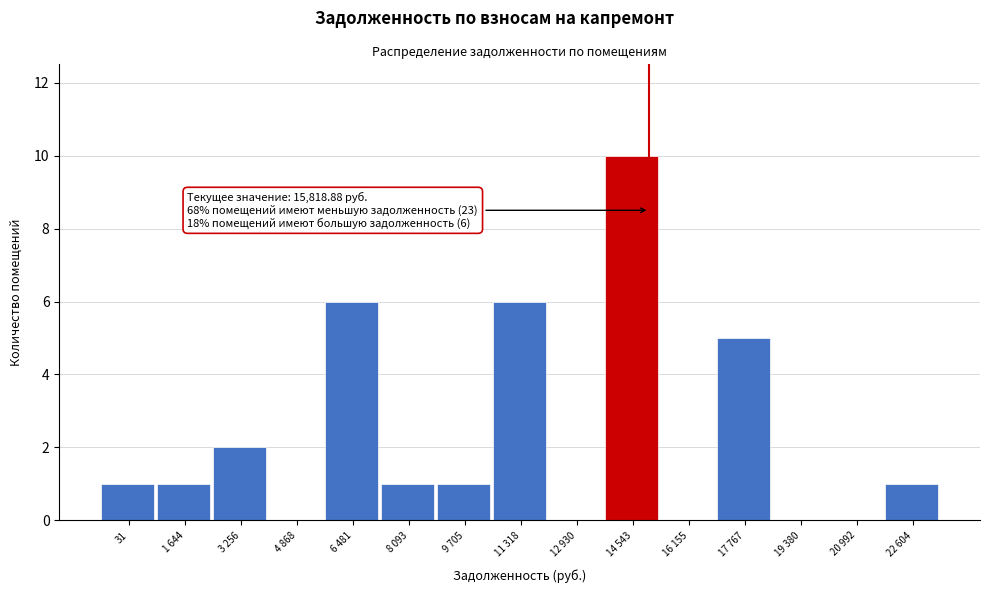

Reading left to right, what are all the values shown in this chart?

31=1	1 644=1	3 256=2	4 868=0	6 481=6	8 093=1	9 705=1	11 318=6	12 930=0	14 543=10	16 155=0	17 767=5	19 380=0	20 992=0	22 604=1